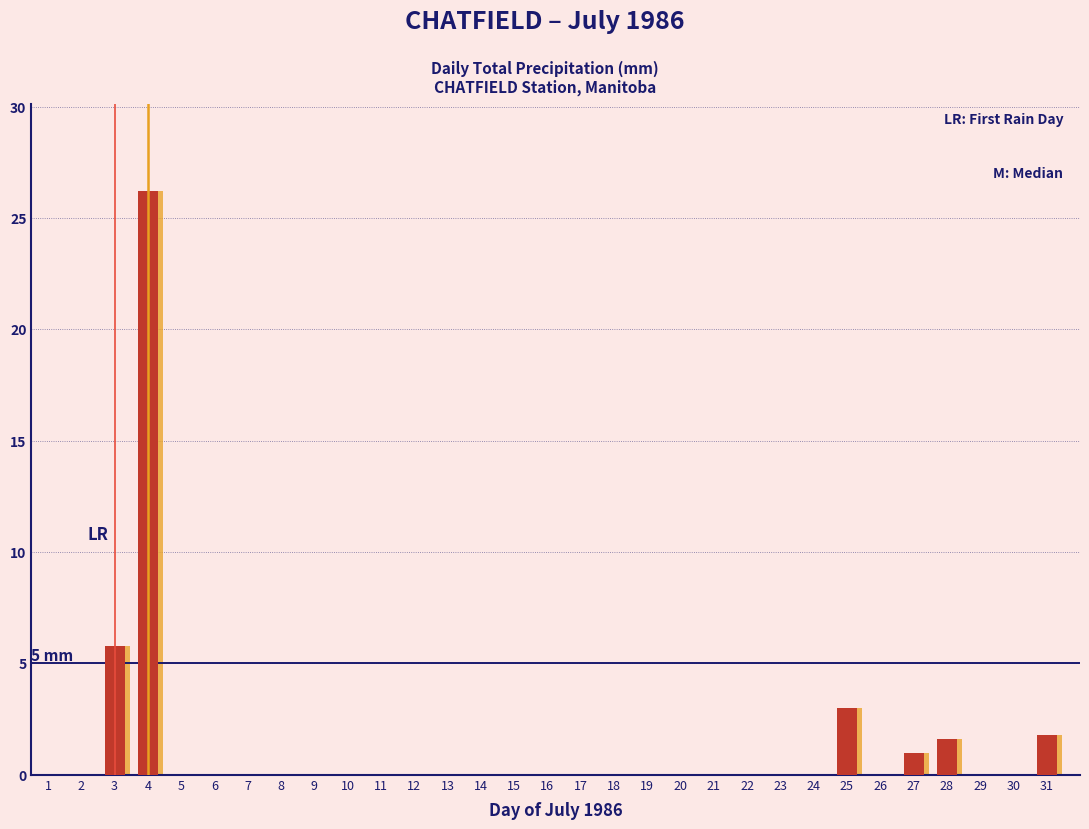

What is the total value across all series at 25?

6.0